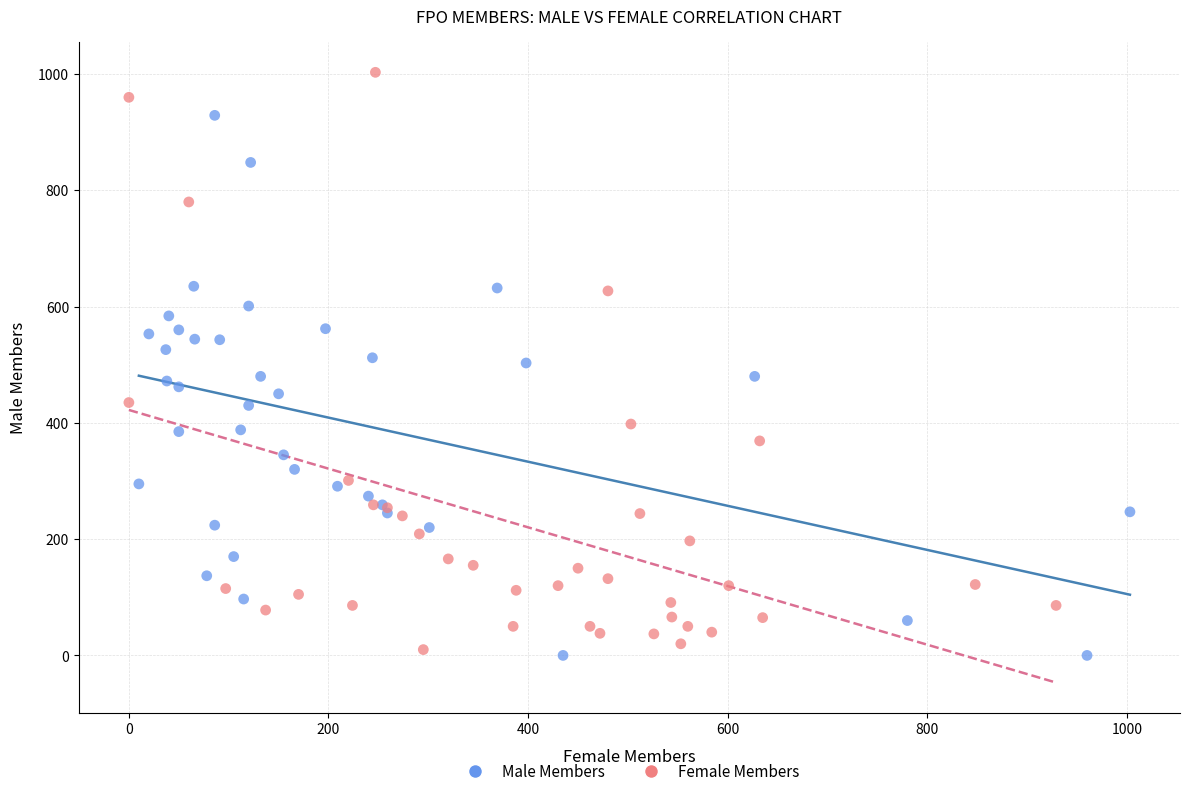

Which series reaches the maximum Y coordinate?

Female Members